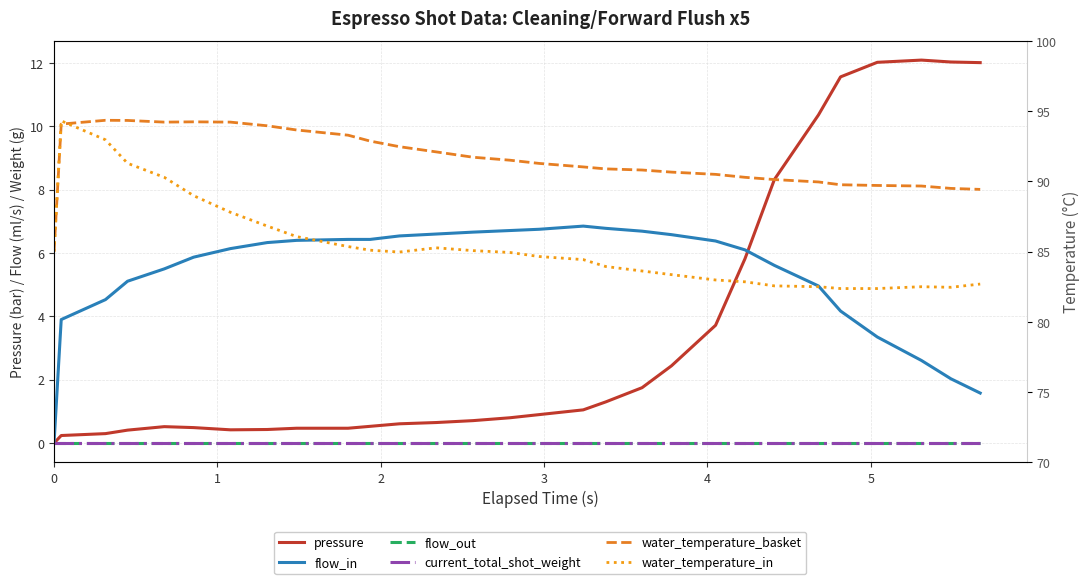

How many categories are shown in the chart?

29